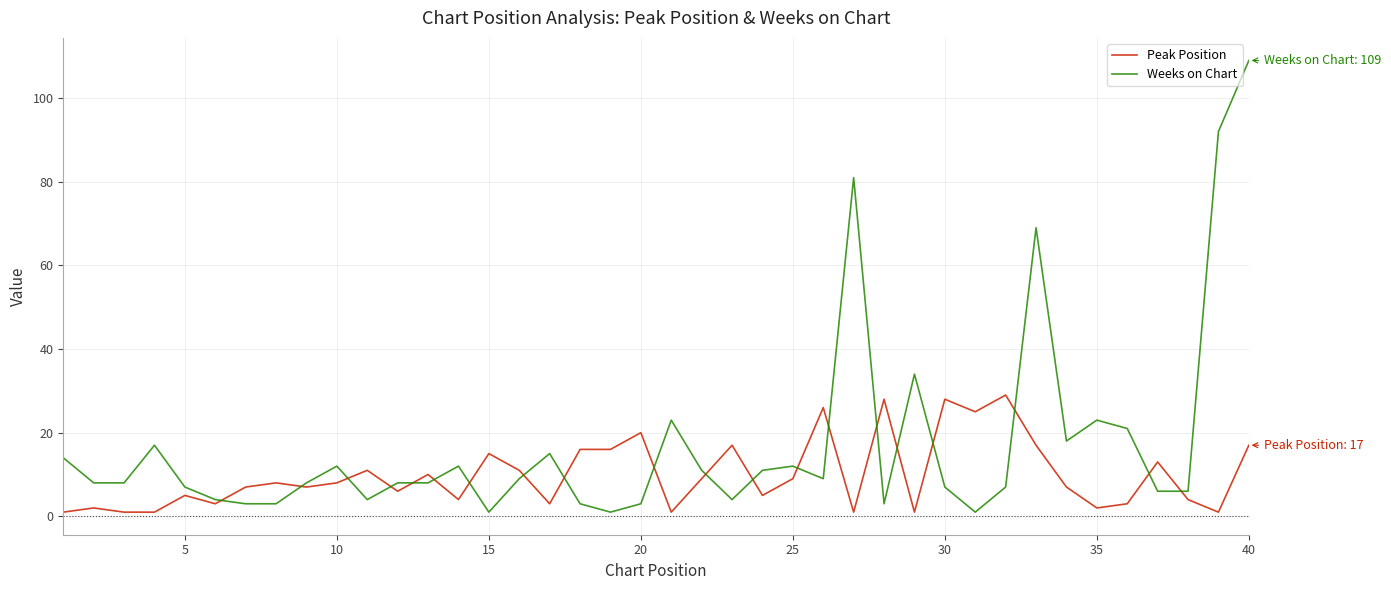

At how many categories does at least one series exceed 75?

3